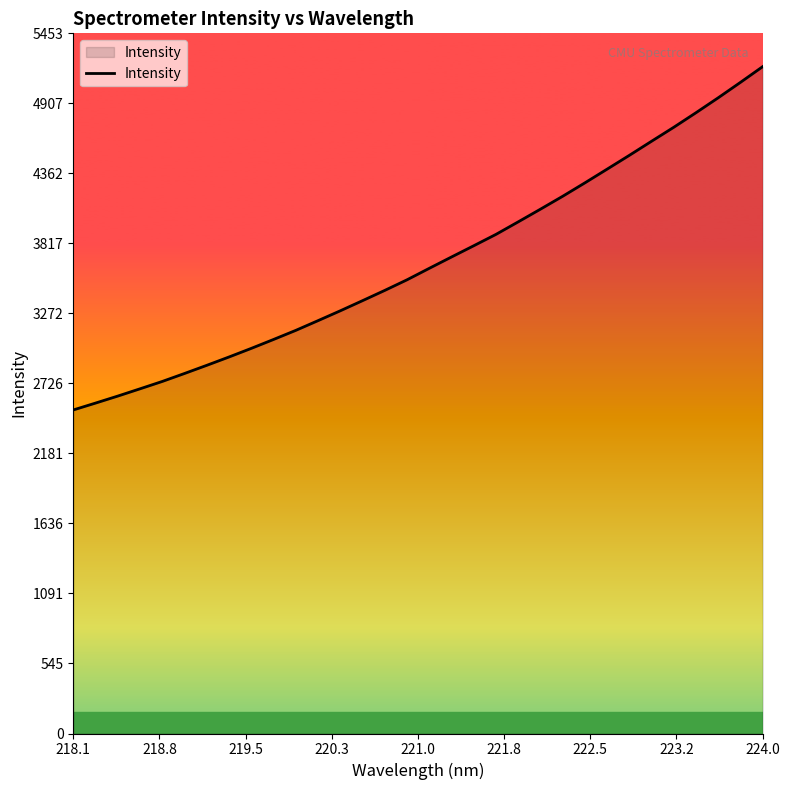

How many series are shown in this chart?

1